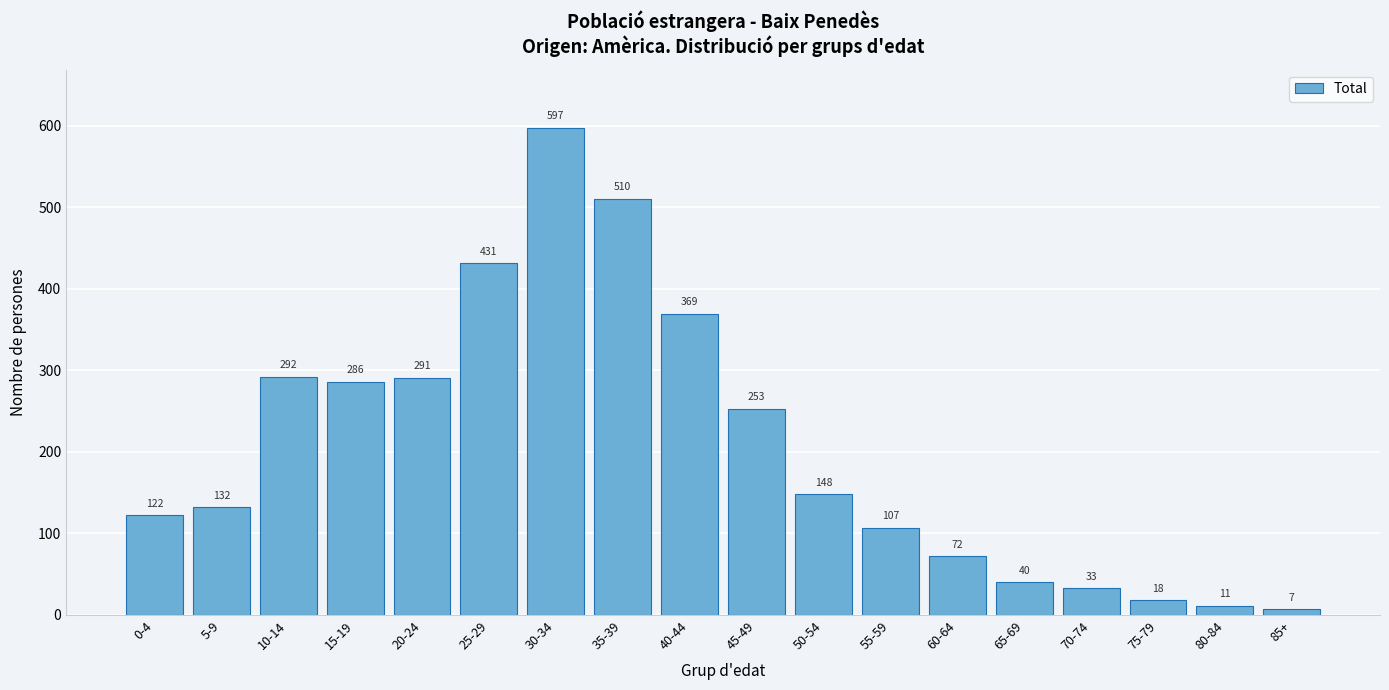

Reading left to right, extract all data points from this chart.

122	132	292	286	291	431	597	510	369	253	148	107	72	40	33	18	11	7